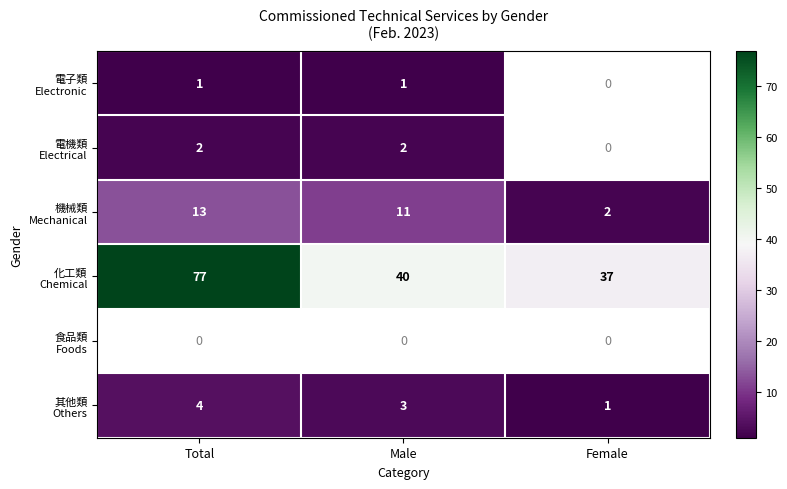

What is the maximum value for 其他類 Others?

4.0